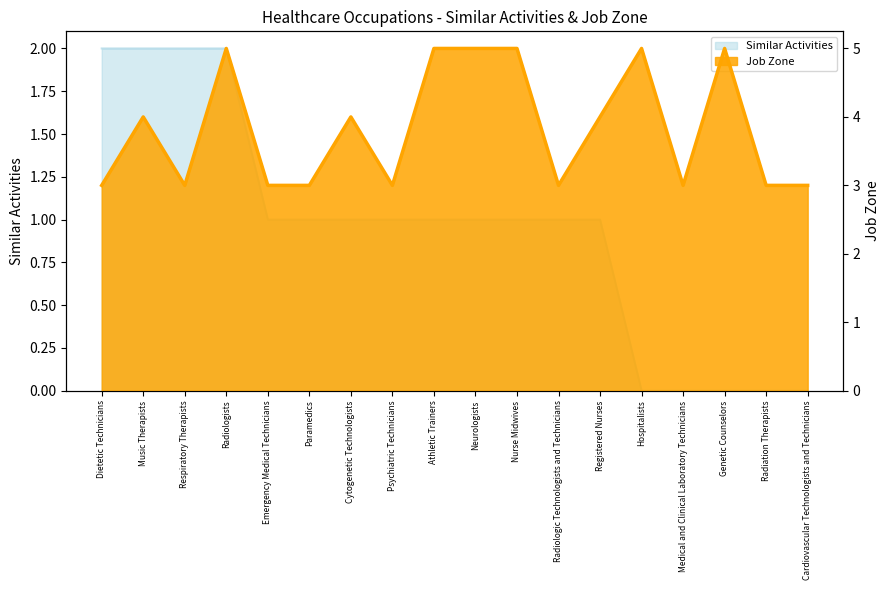

How many categories are shown in the chart?

18